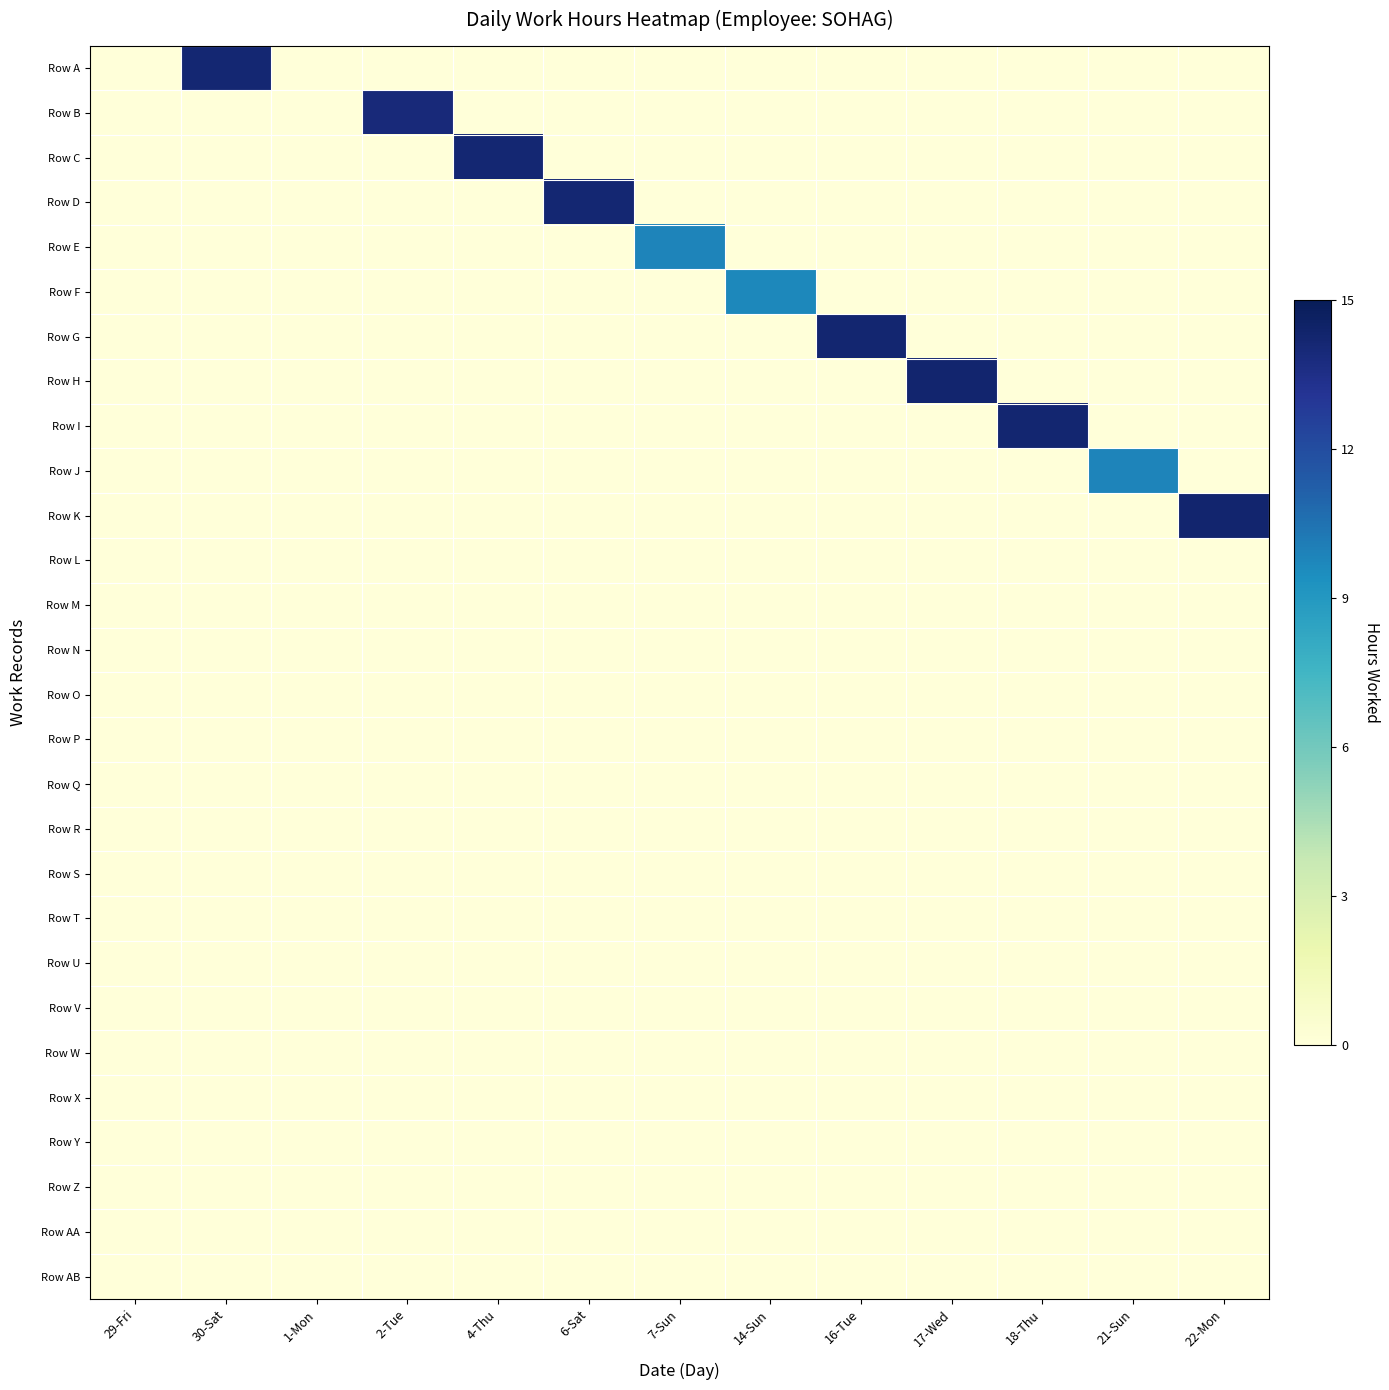

Count the number of data series in this chart.

28